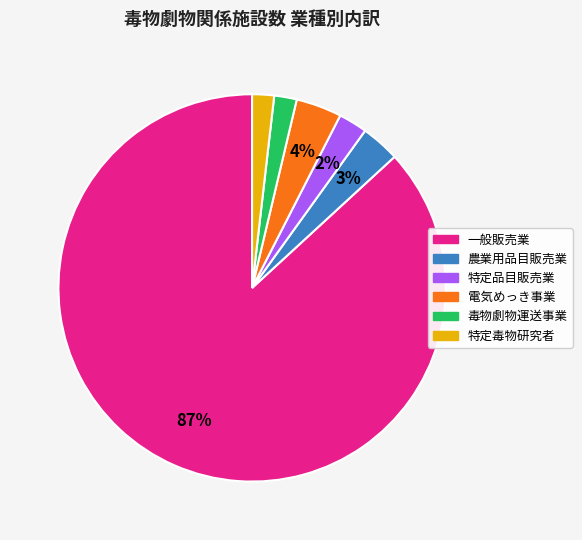

To the nearest percent, what is the difference between the 電気めっき事業 and 農業用品目販売業 slice percentages?

1%